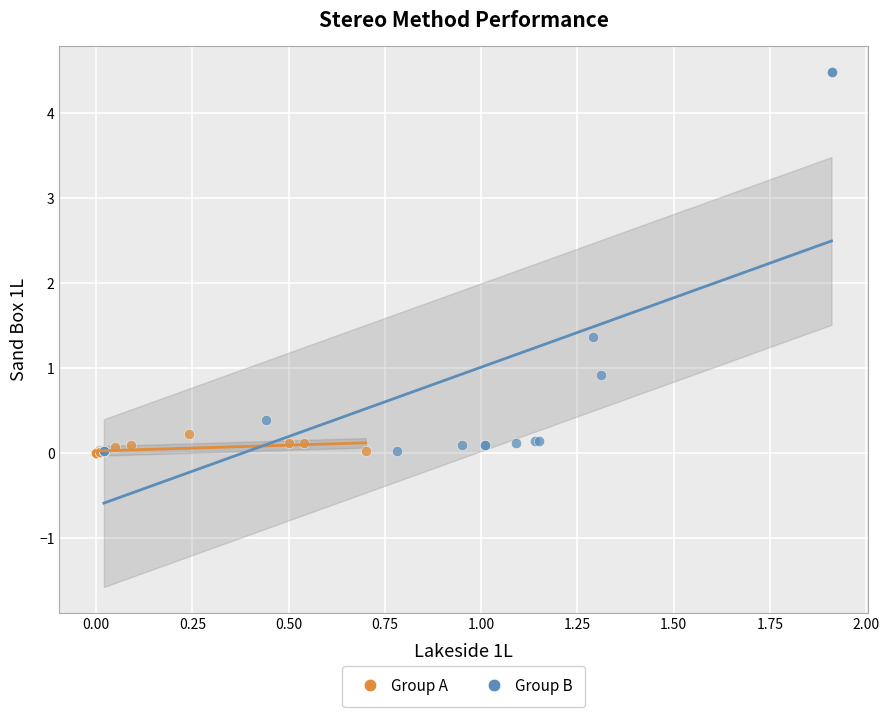

What are all the series names shown in the legend?

Group A, Group B